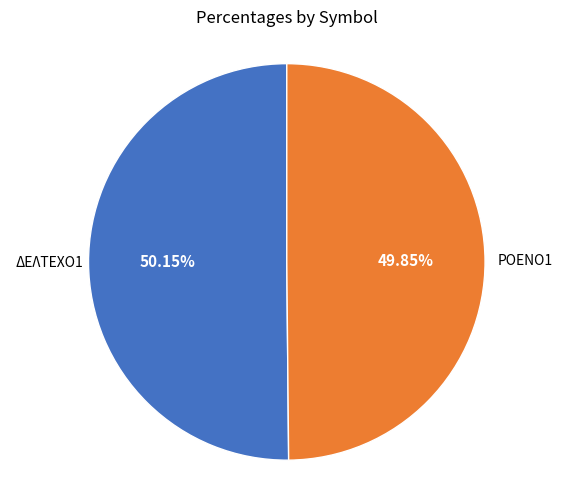

Is there any slice that represents more than half of the pie?

Yes